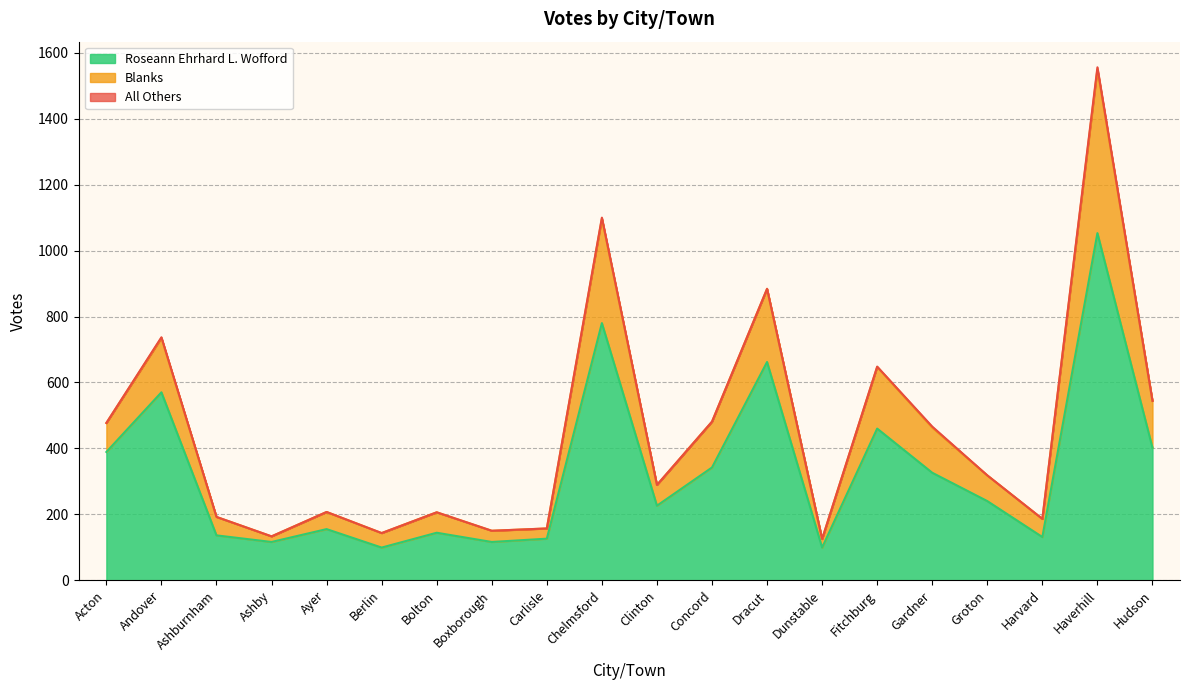

What is the lowest value of the Roseann Ehrhard L. Wofford series?

99